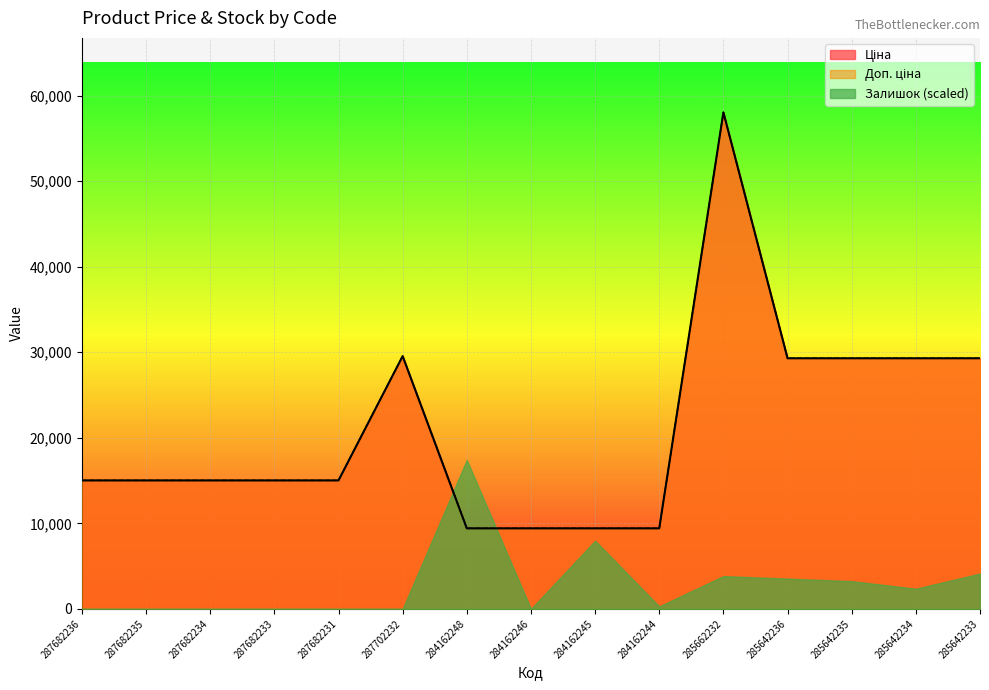

What is the label of the 15th point from the right?

287682236